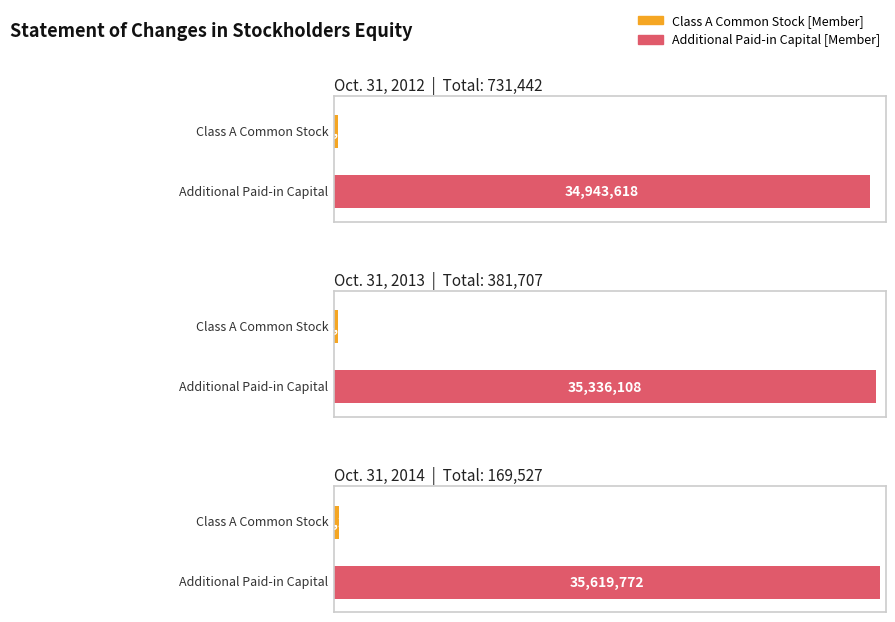

What is the value of the Class A Common Stock [Member] bar at the 1st from the left?

261846